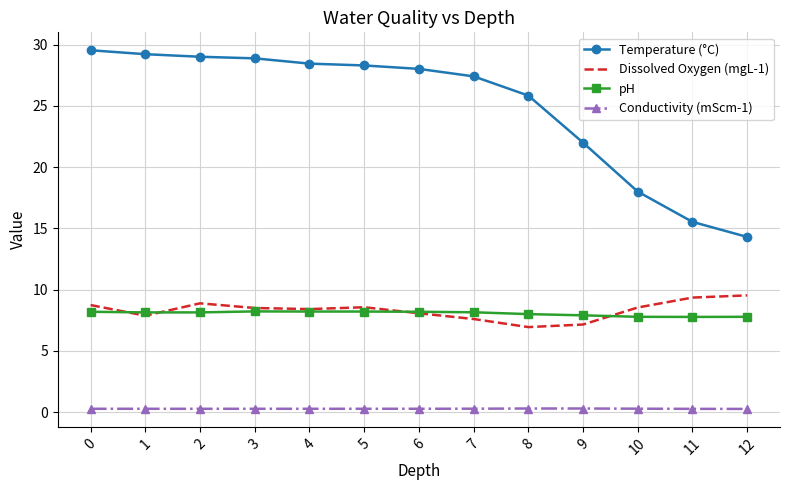

What is the average value of the Conductivity (mScm-1) series?

0.3